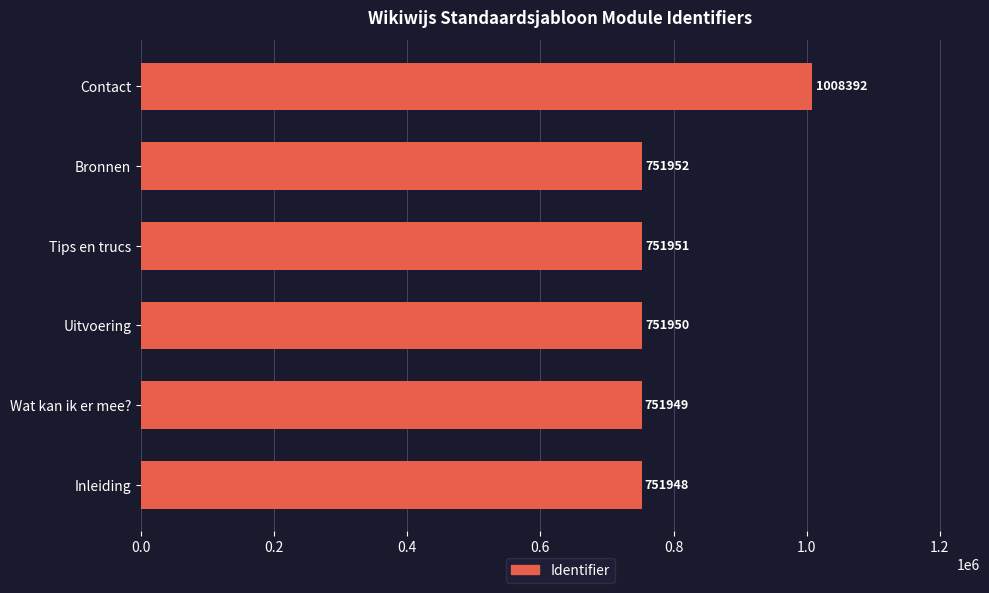

Reading bottom to top, what are all the values shown in this chart?

751948	751949	751950	751951	751952	1008392